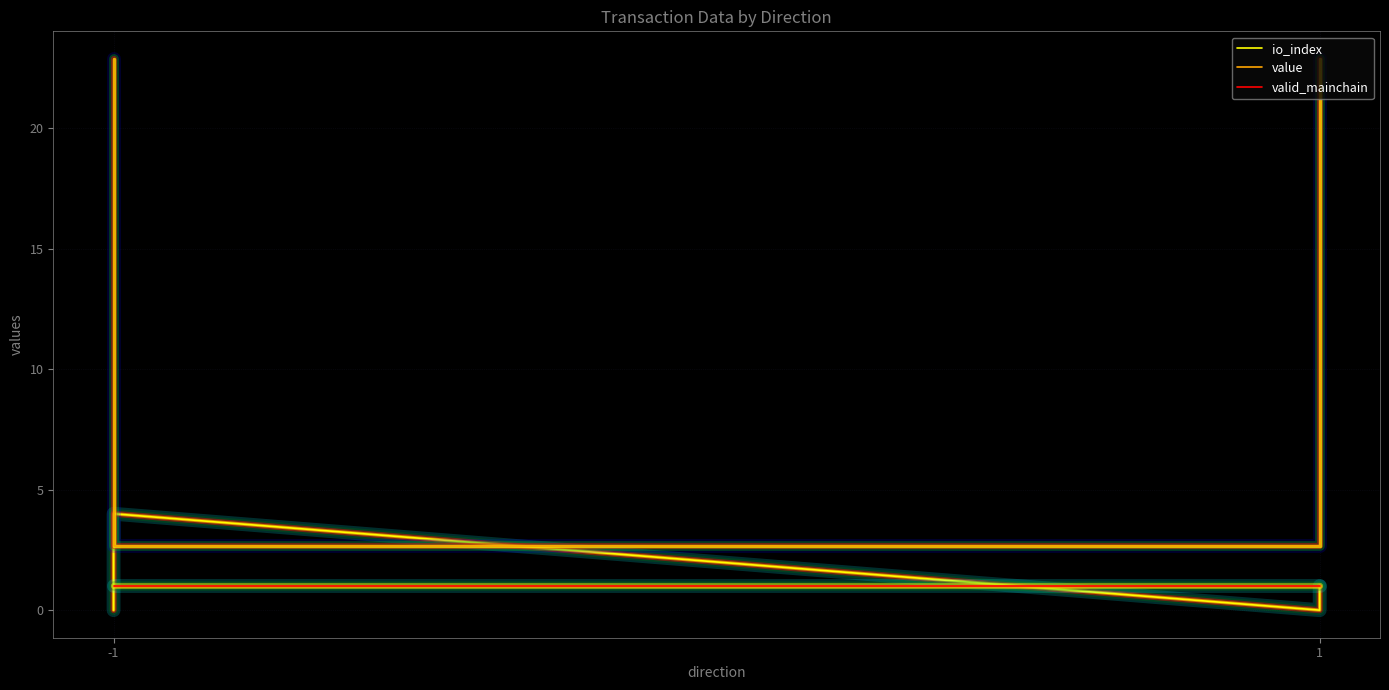

Rank the series by their maximum value, from highest to lowest.

value, io_index, valid_mainchain